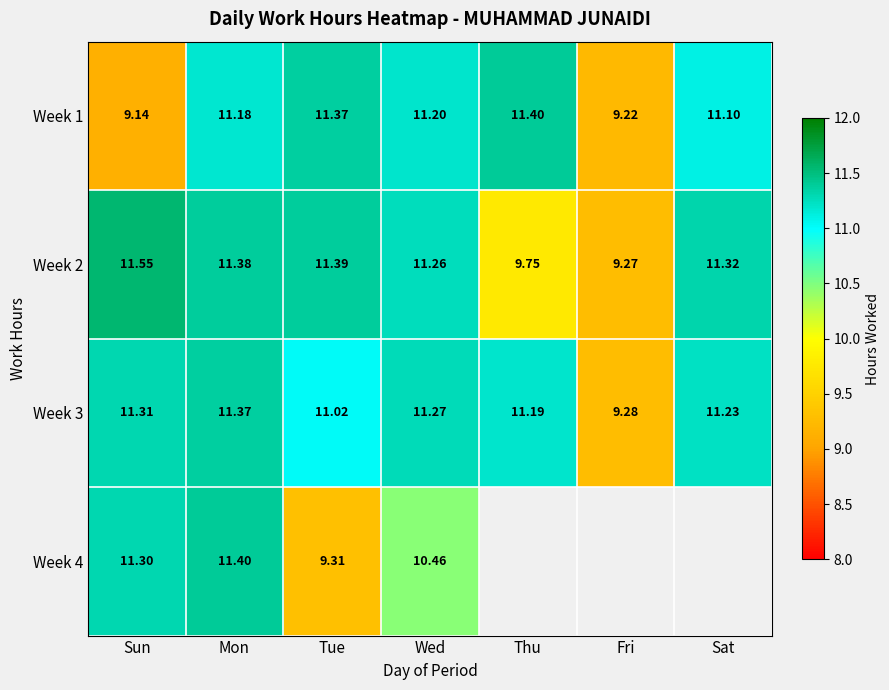

Between Thu and Sat, which is larger?

Thu